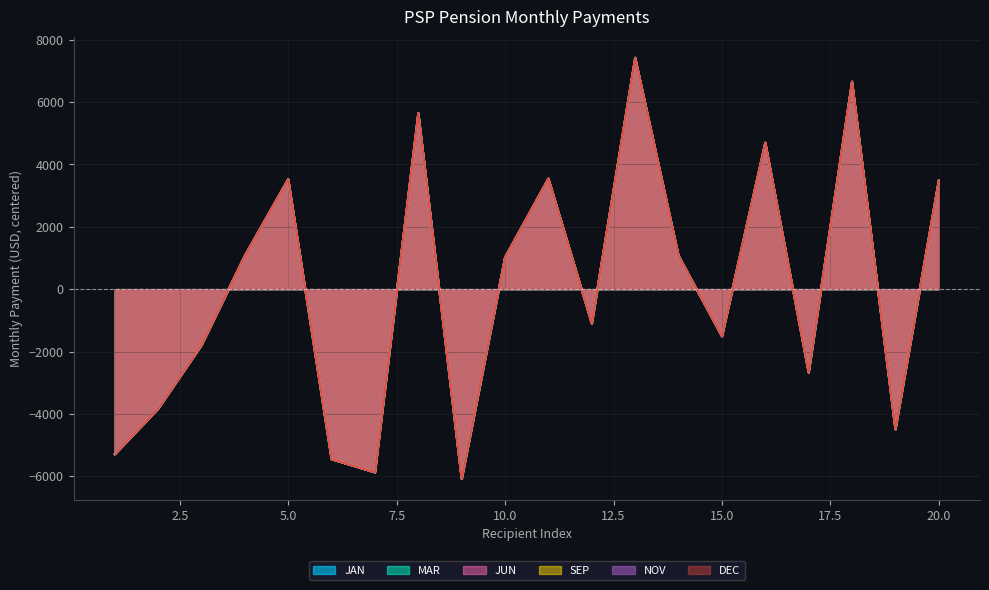

Is the value of JUN at 18 greater than the value of JAN at 6?

Yes